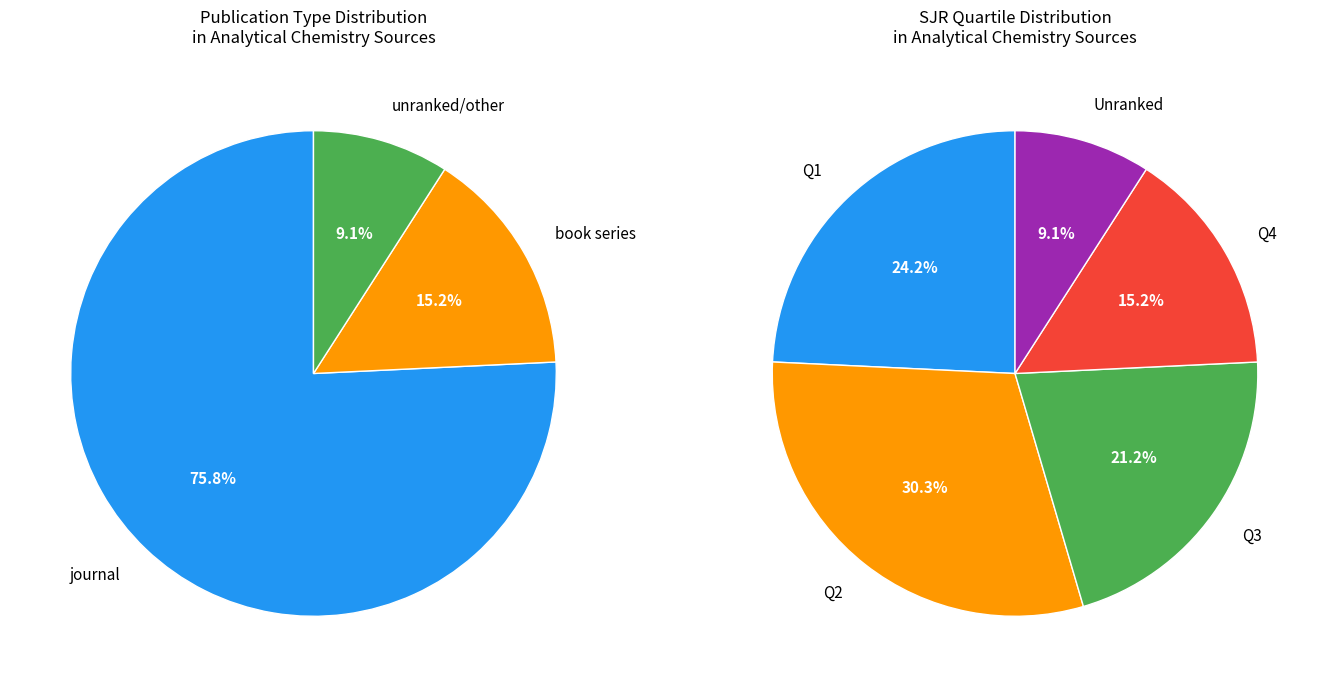

The other slice represents 9% of the pie. True or false?

True